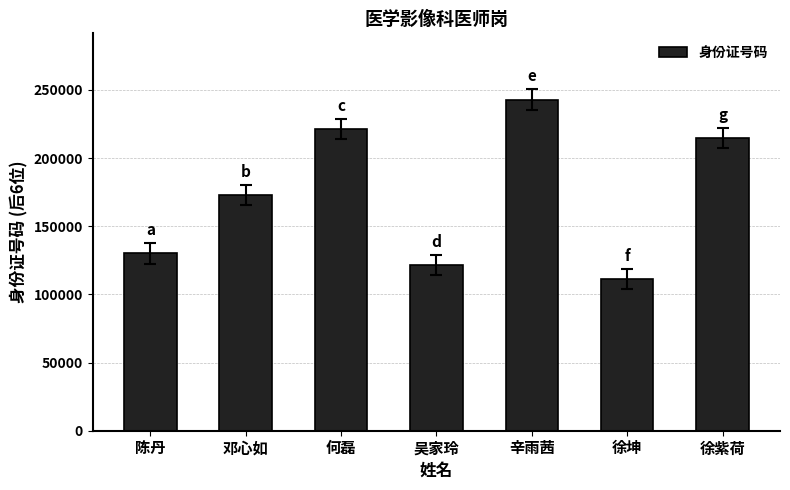

What is the sum of the values at 陈丹 and 徐坤?

241497